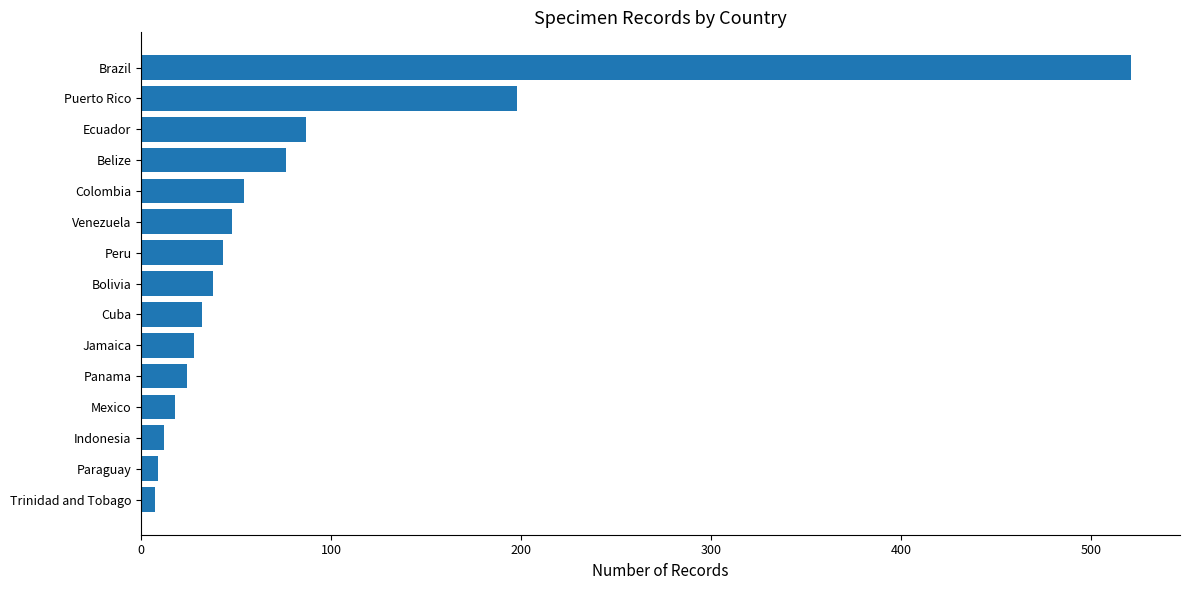

Which category has the highest value across all series?

Brazil